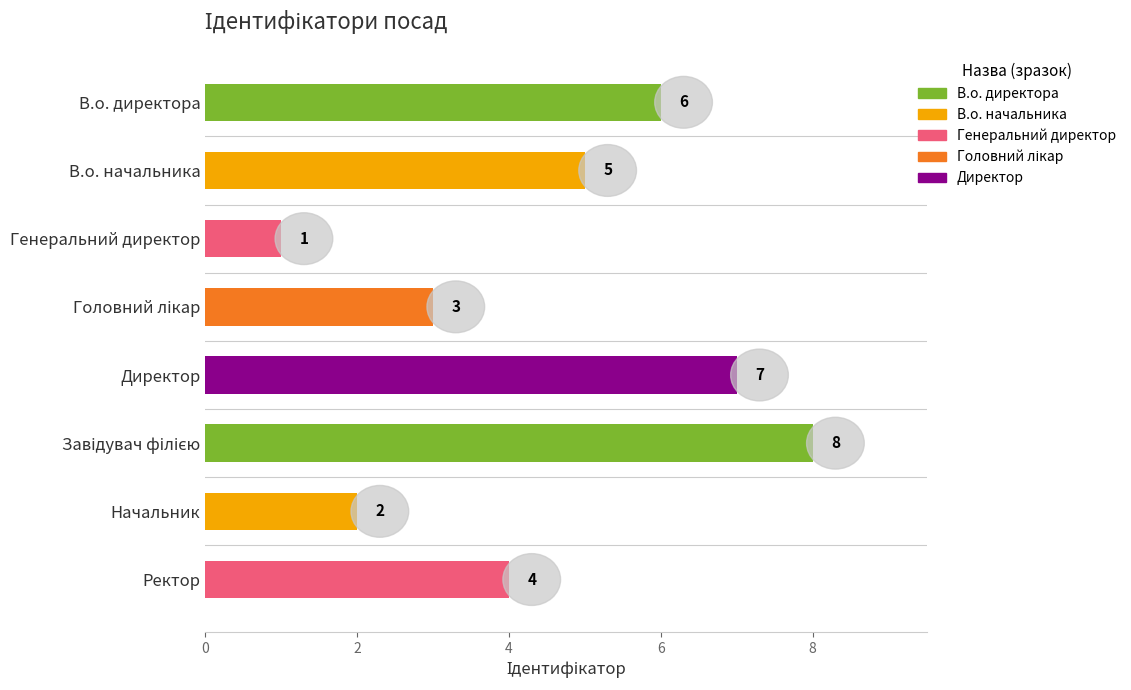

Approximately how many times larger is the value at В.о. директора compared to Начальник?

3.0